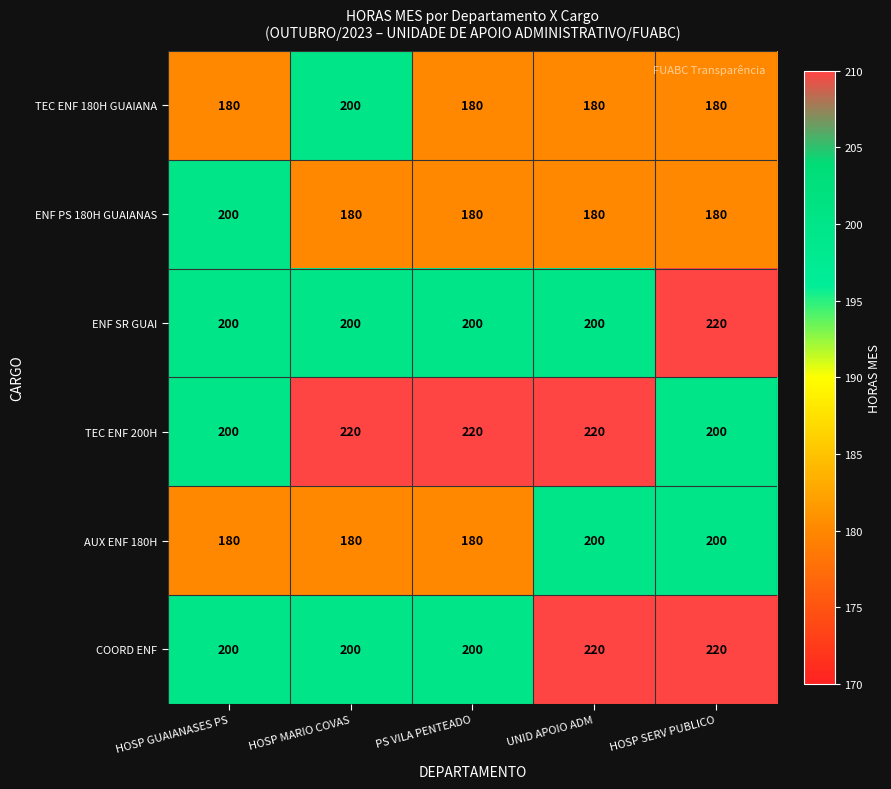

At how many categories does at least one series exceed 187?

5